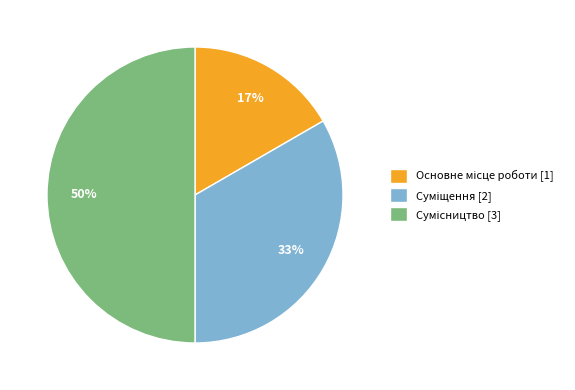

To the nearest percent, what is the difference between the largest and smallest slice percentages?

33%